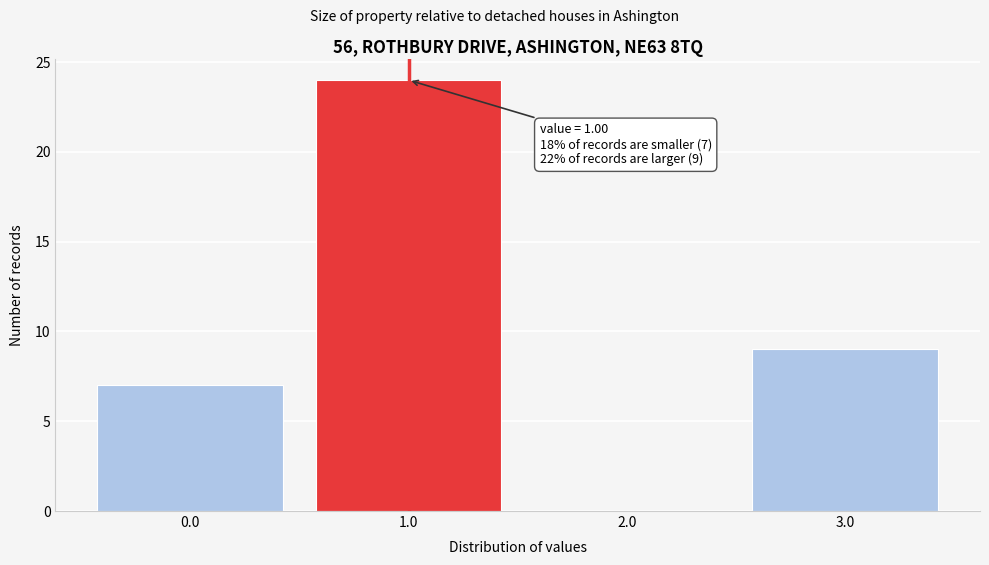

Over which range of the x-axis is the bar tallest?

0.5 to 1.5